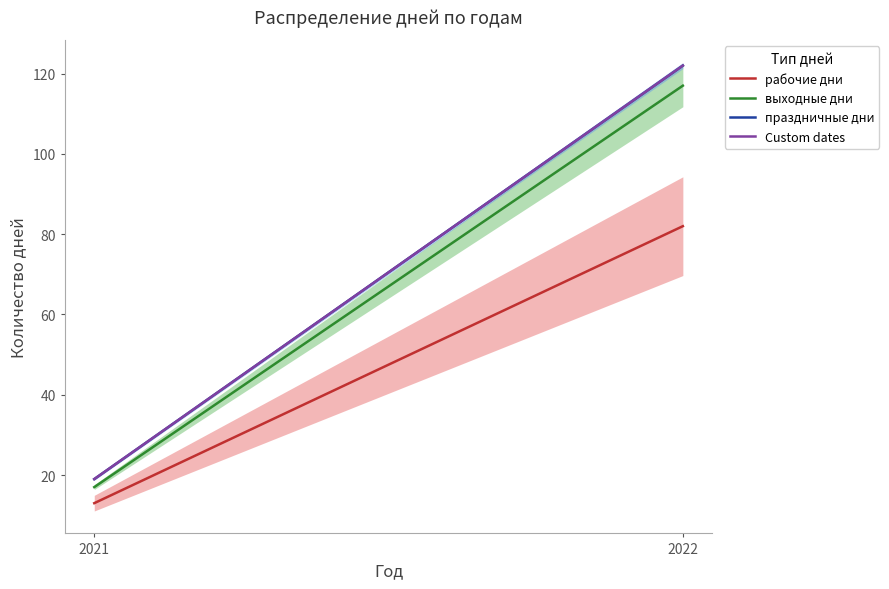

Count the number of data series in this chart.

4